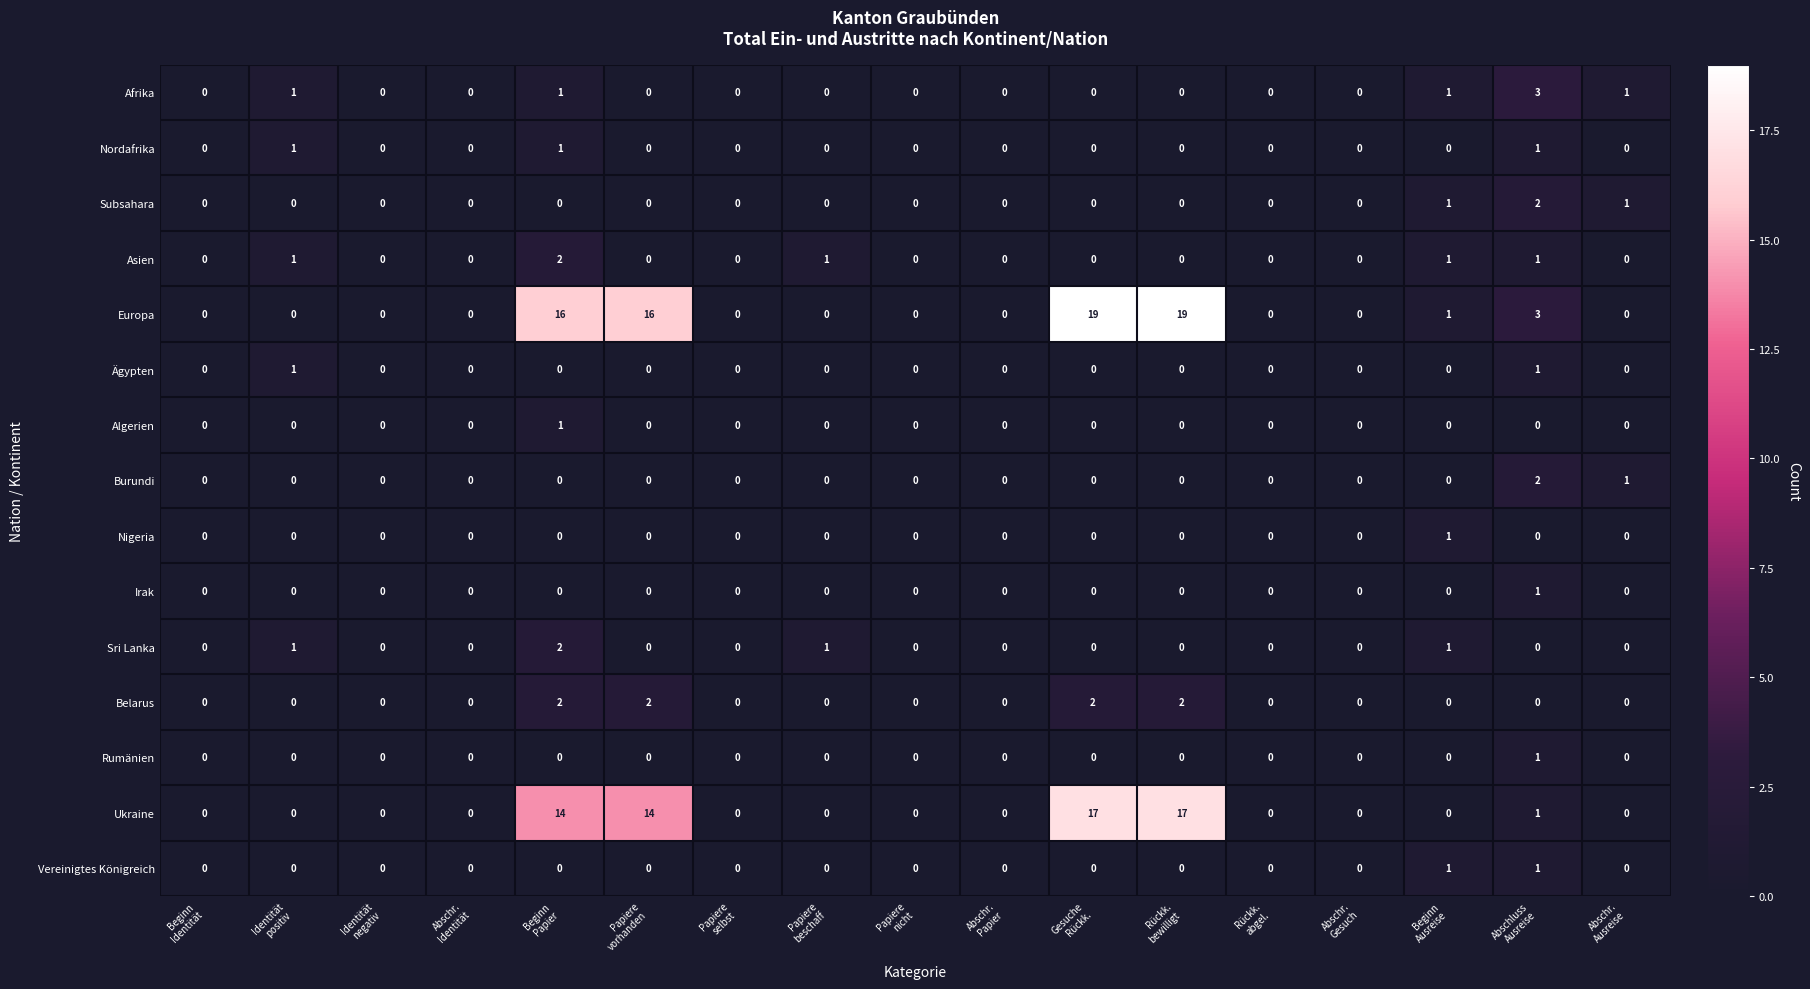

What is the sum of all Afrika values?

7